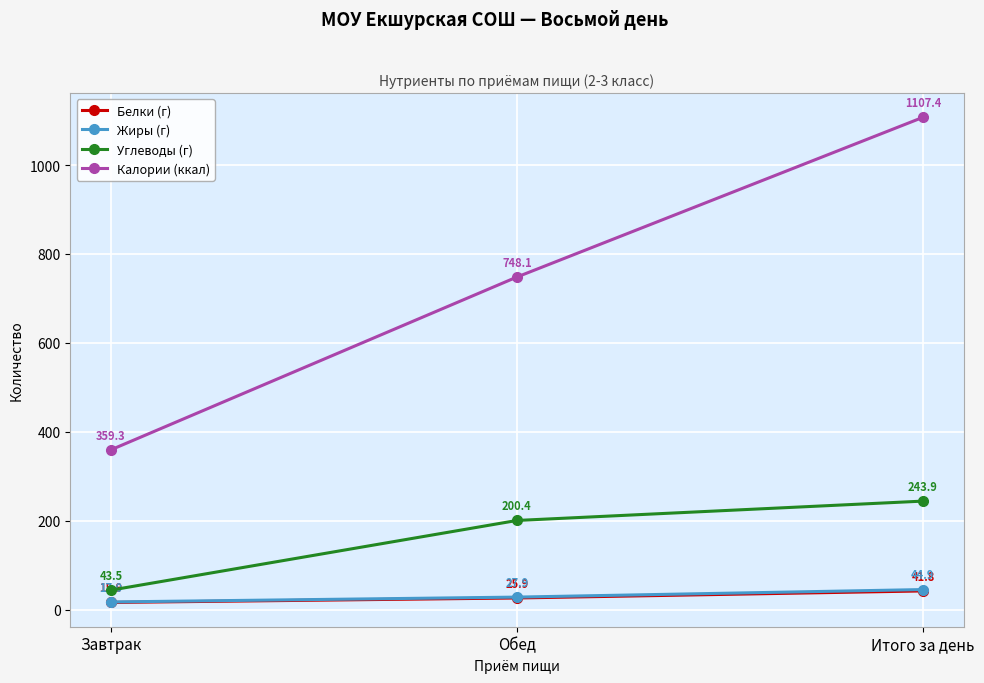

What is the label of the 1st point from the left?

Завтрак